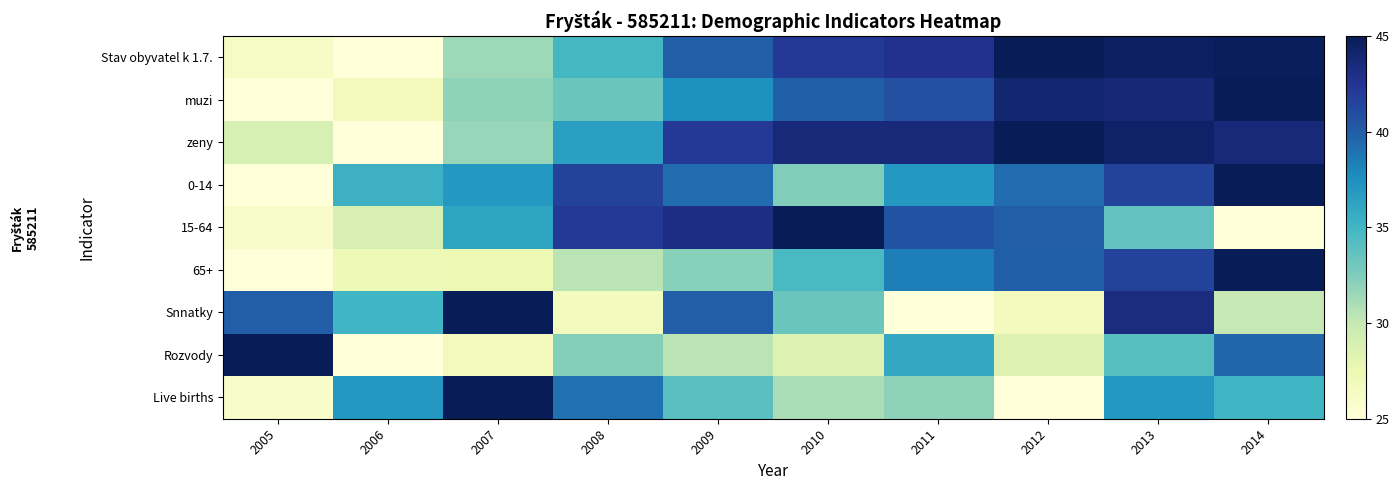

Reading right to left, what are all the values shown in this chart?

Stav obyvatel k 1.7.: 2014=44.8	2013=44.5	2012=45.0	2011=42.7	2010=42.2	2009=40.1	2008=34.8	2007=31.4	2006=25.0	2005=26.3
muzi: 2014=45.0	2013=43.7	2012=43.9	2011=40.9	2010=40.0	2009=37.4	2008=33.3	2007=32.0	2006=26.8	2005=25.0
zeny: 2014=43.7	2013=44.3	2012=45.0	2011=43.7	2010=43.7	2009=42.2	2008=36.5	2007=31.7	2006=25.0	2005=29.0
0-14: 2014=45.0	2013=41.6	2012=39.3	2011=37.0	2010=32.4	2009=39.3	2008=41.6	2007=37.0	2006=35.3	2005=25.0
15-64: 2014=25.0	2013=33.7	2012=40.1	2011=40.7	2010=45.0	2009=43.1	2008=42.1	2007=36.1	2006=28.9	2005=26.0
65+: 2014=45.0	2013=41.6	2012=39.9	2011=38.4	2010=34.7	2009=32.2	2008=30.4	2007=27.5	2006=27.1	2005=25.0
Snnatky: 2014=30.0	2013=43.3	2012=26.7	2011=25.0	2010=33.3	2009=40.0	2008=26.7	2007=45.0	2006=35.0	2005=40.0
Rozvody: 2014=39.5	2013=34.1	2012=28.6	2011=35.9	2010=28.6	2009=30.5	2008=32.3	2007=26.8	2006=25.0	2005=45.0
Live births: 2014=35.0	2013=37.0	2012=25.0	2011=32.0	2010=31.0	2009=34.0	2008=39.0	2007=45.0	2006=37.0	2005=26.0